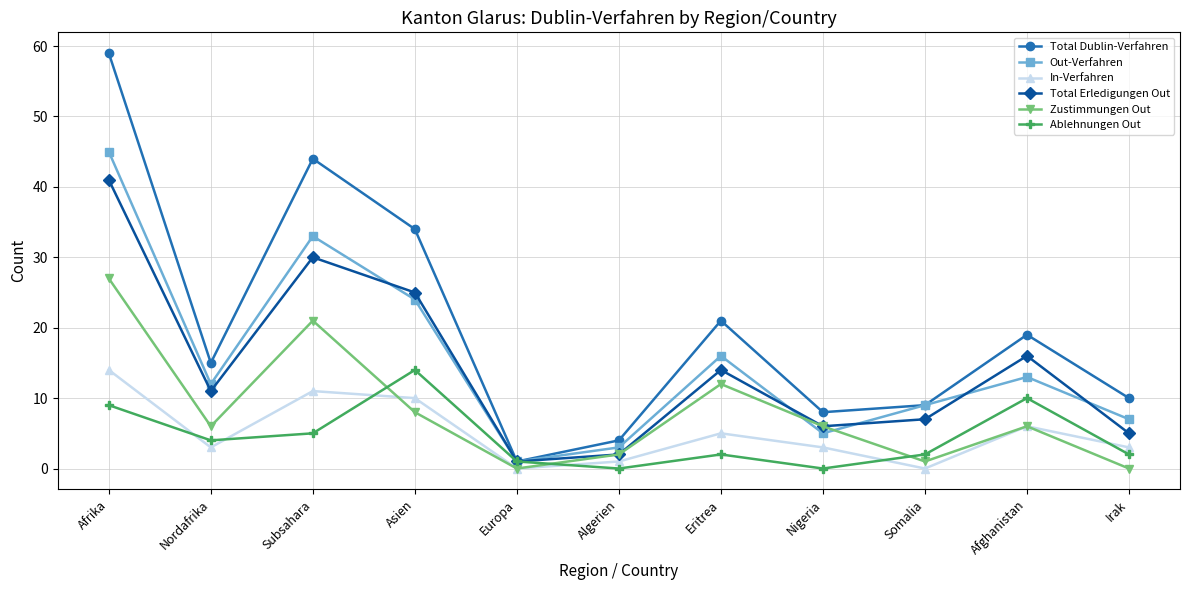

Where is the first local maximum for Zustimmungen Out?

Subsahara